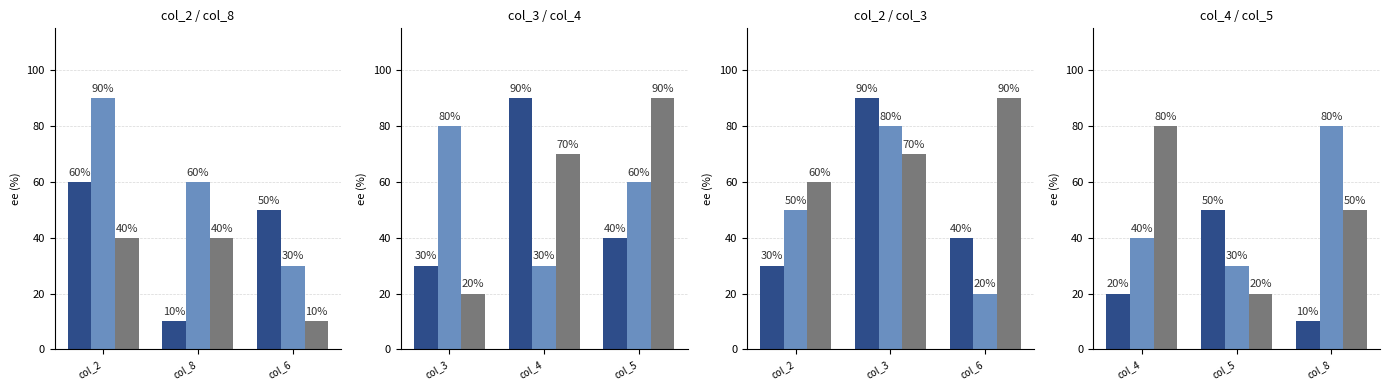

What is the difference between the maximum and minimum values in the col_2 series?

60